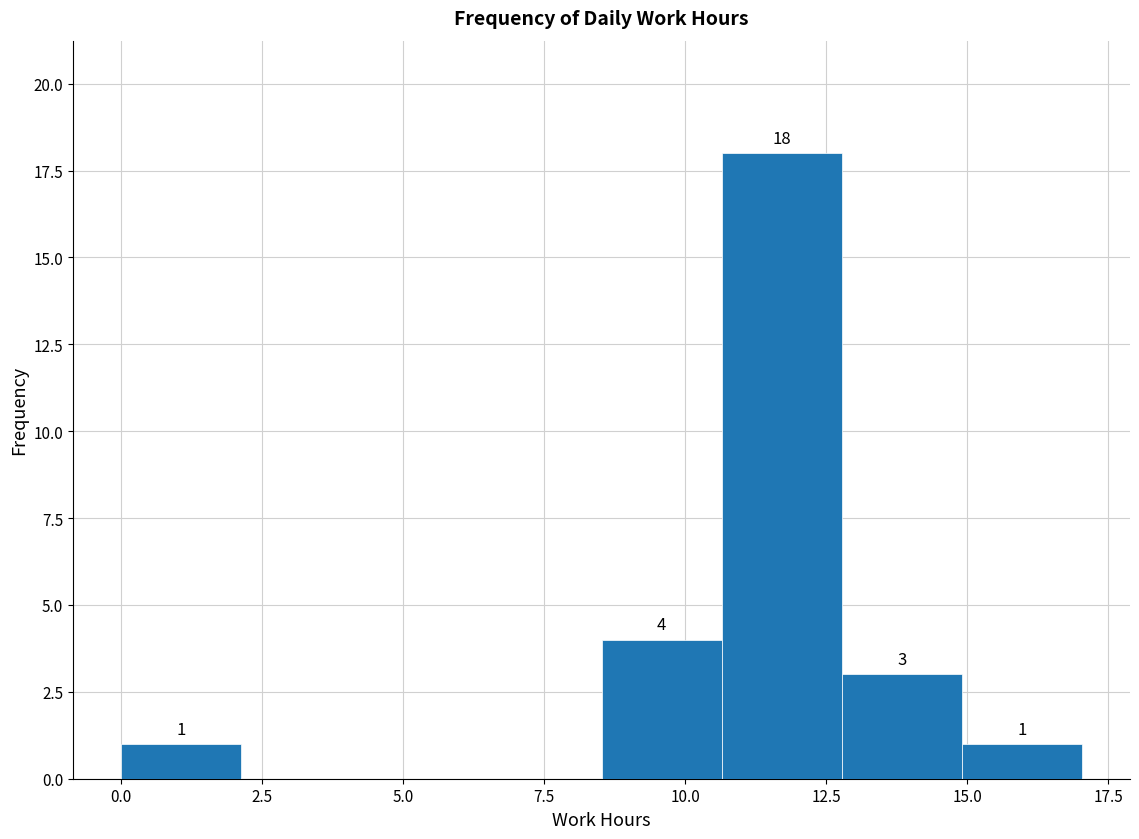

Over which range of the x-axis is the bar tallest?

10.5 to 13.0